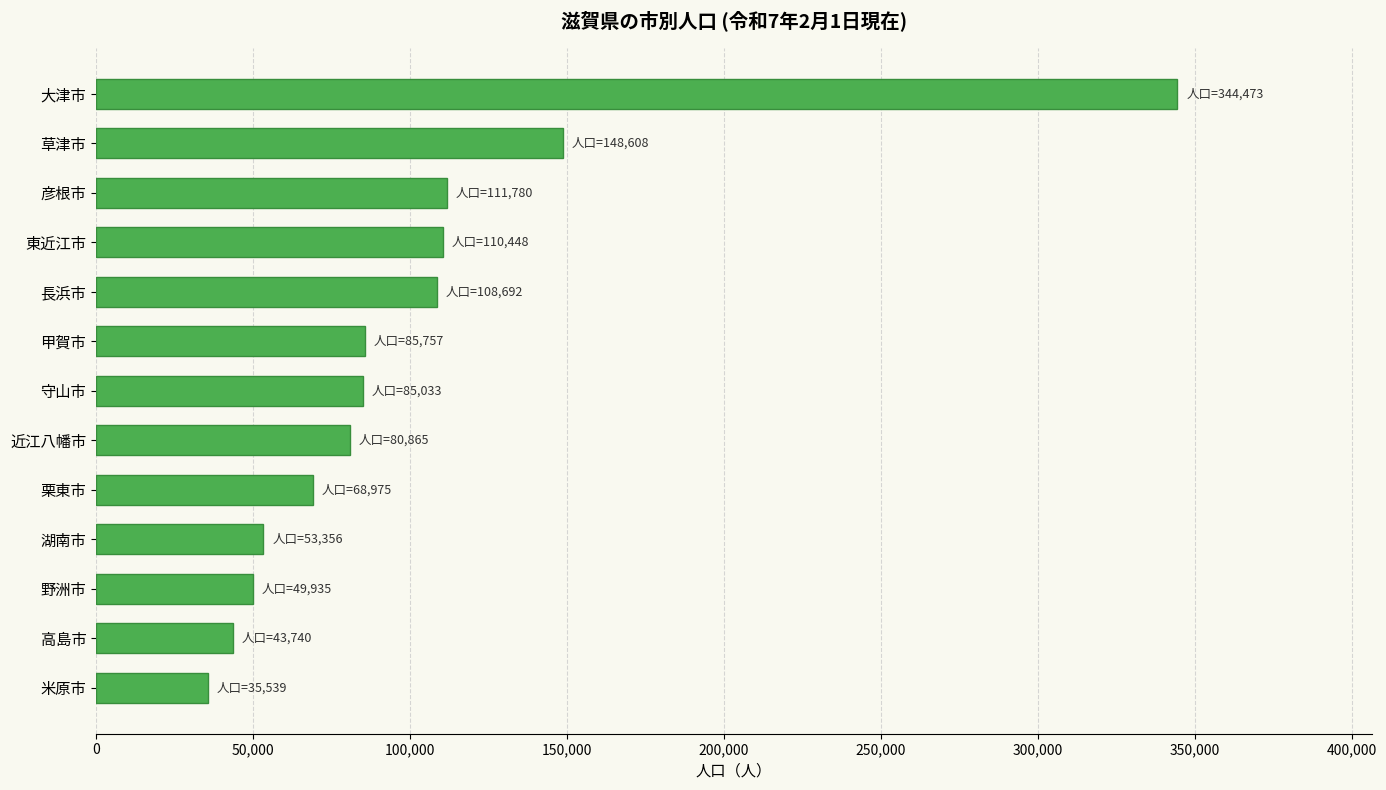

Between 長浜市 and 守山市, which is larger?

長浜市